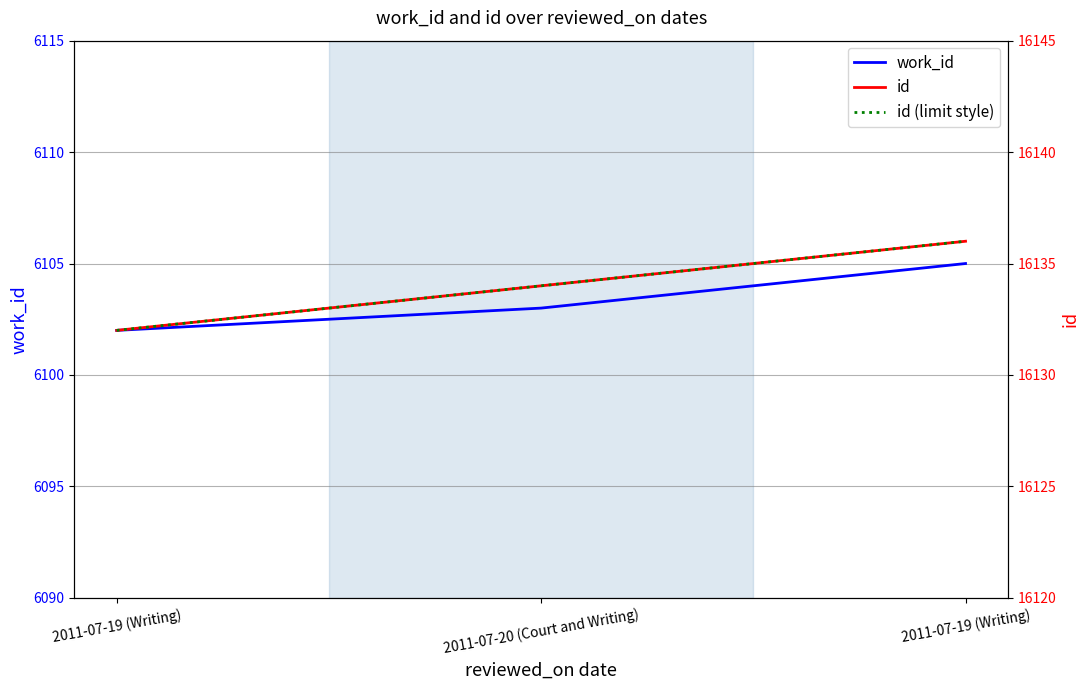

Is the value of id (limit style) at 2011-07-20 (Court and Writing) greater than the value of work_id at 2011-07-19 (Writing)?

Yes